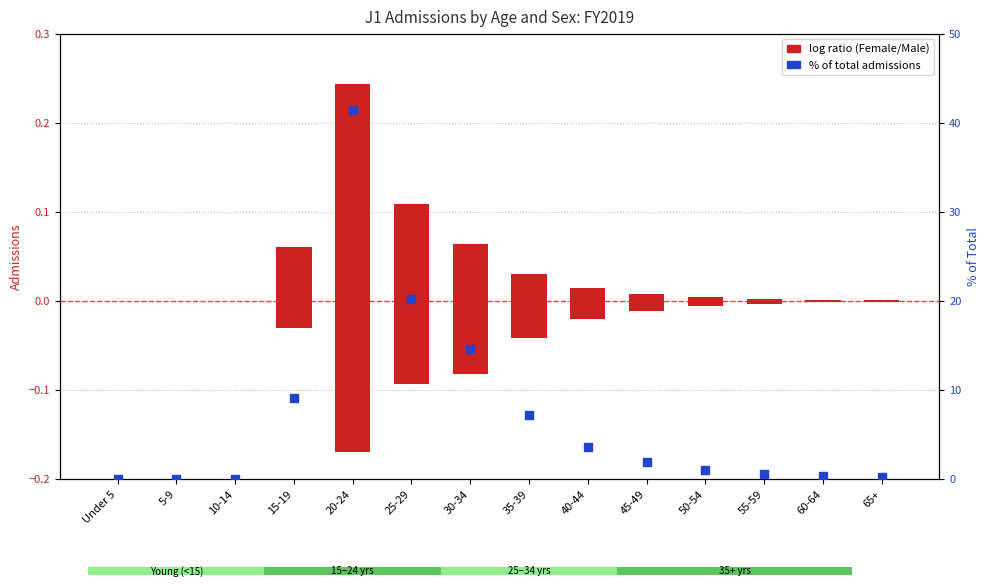

At which category is the sum across all series the highest?

20-24